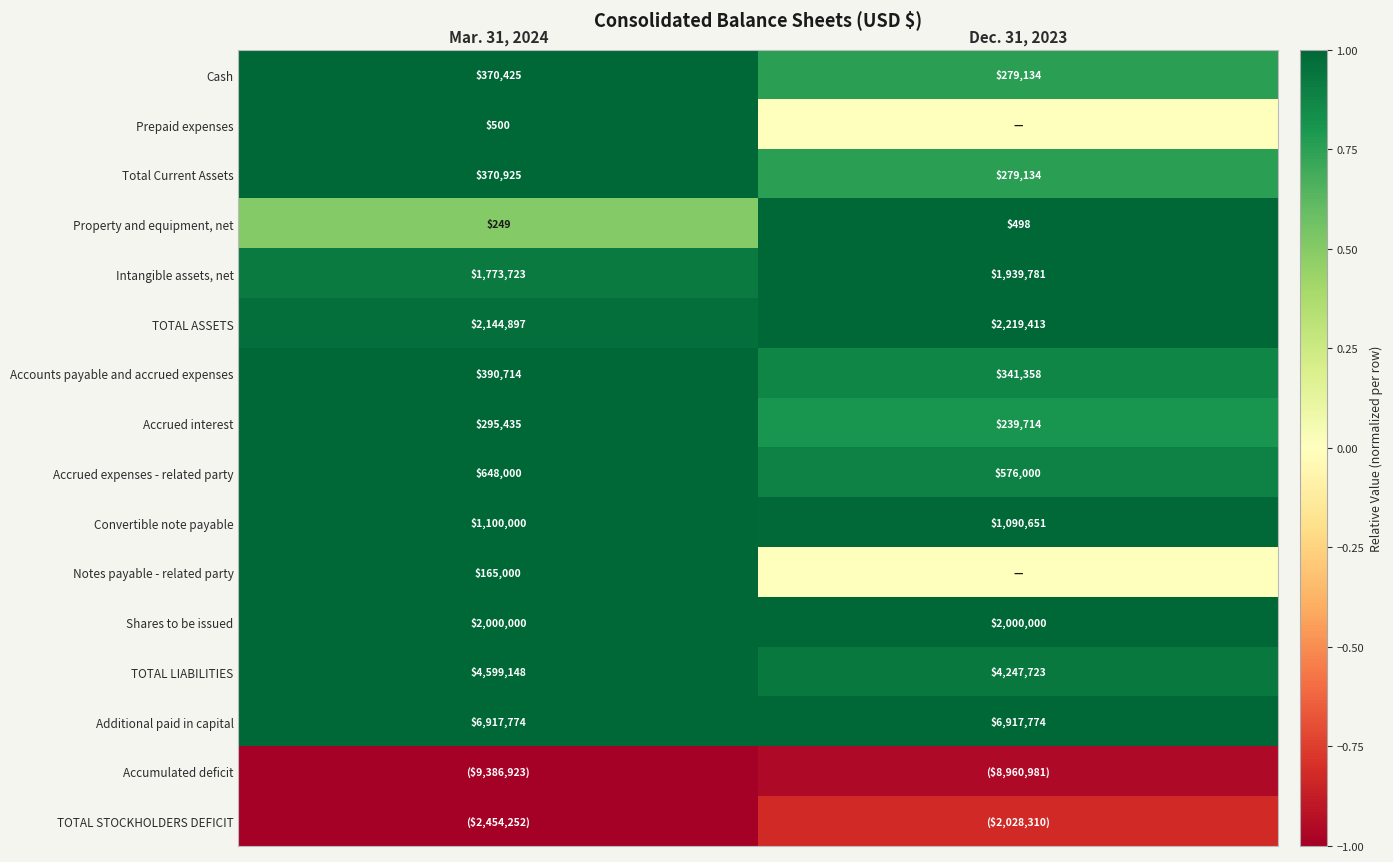

The value of Cash at Mar. 31, 2024 is 1.0. True or false?

True